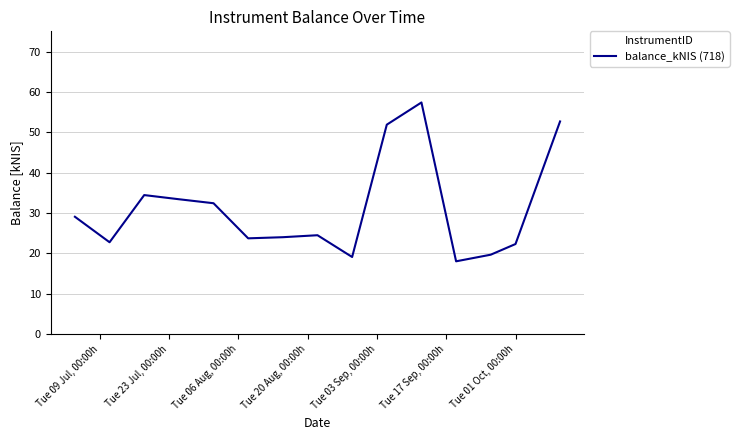

What is the difference between the second highest and minimum values?

34.6